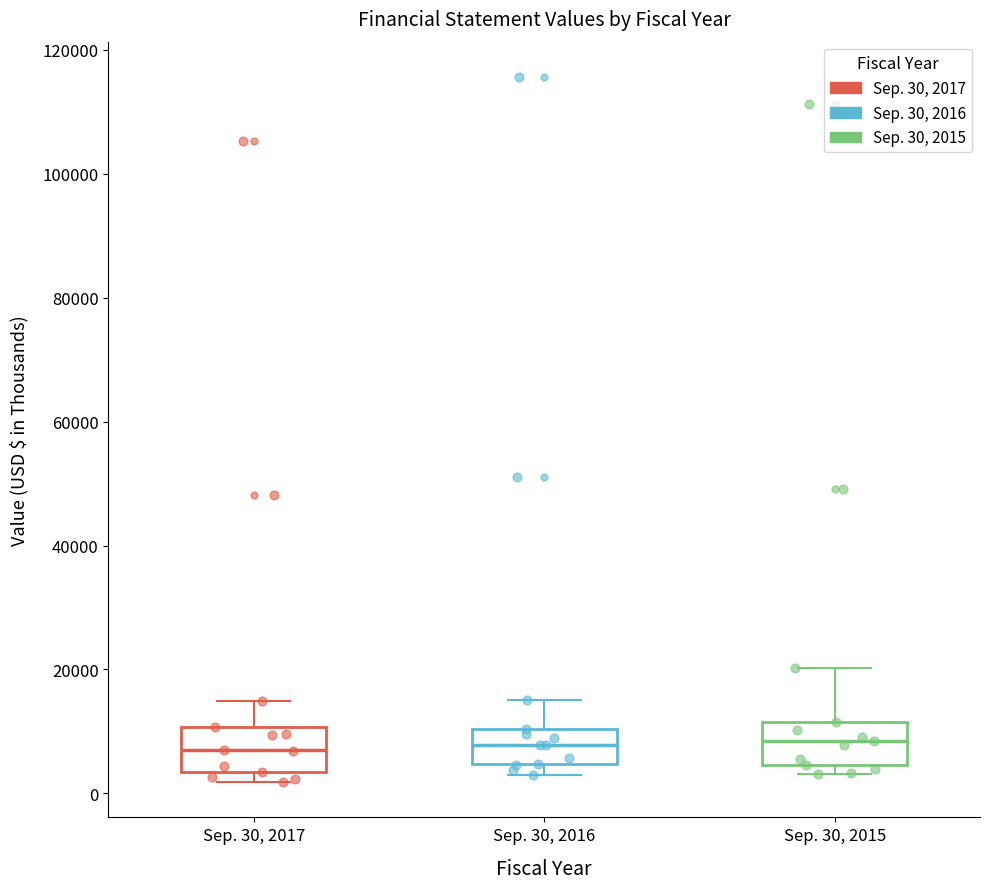

Where does the median line of the box for Sep. 30, 2015 sit on the y-axis? The values are not printed on the chart, so give them approximately, as read against the axis.

8000